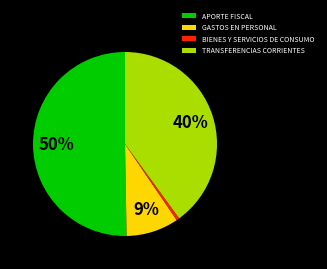

True or false: TRANSFERENCIAS CORRIENTES accounts for 54% of the total.

False